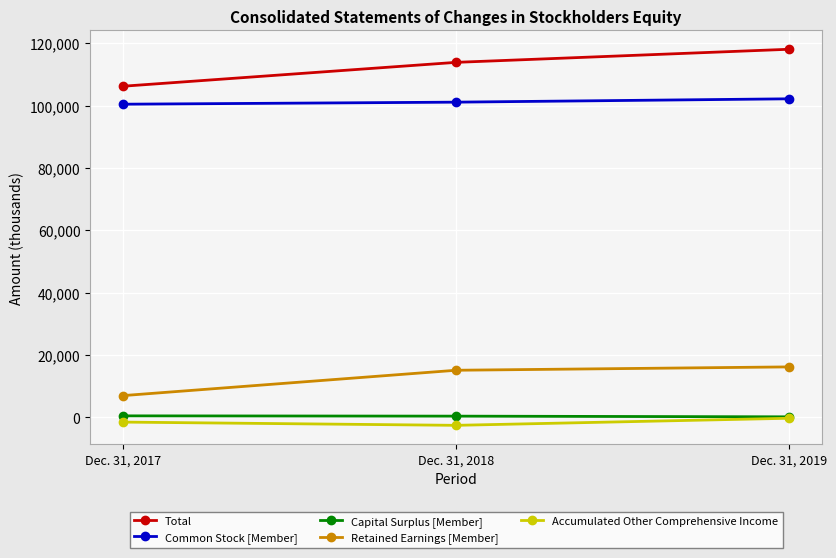

How many Accumulated Other Comprehensive Income values are between -2619 and -348?

3